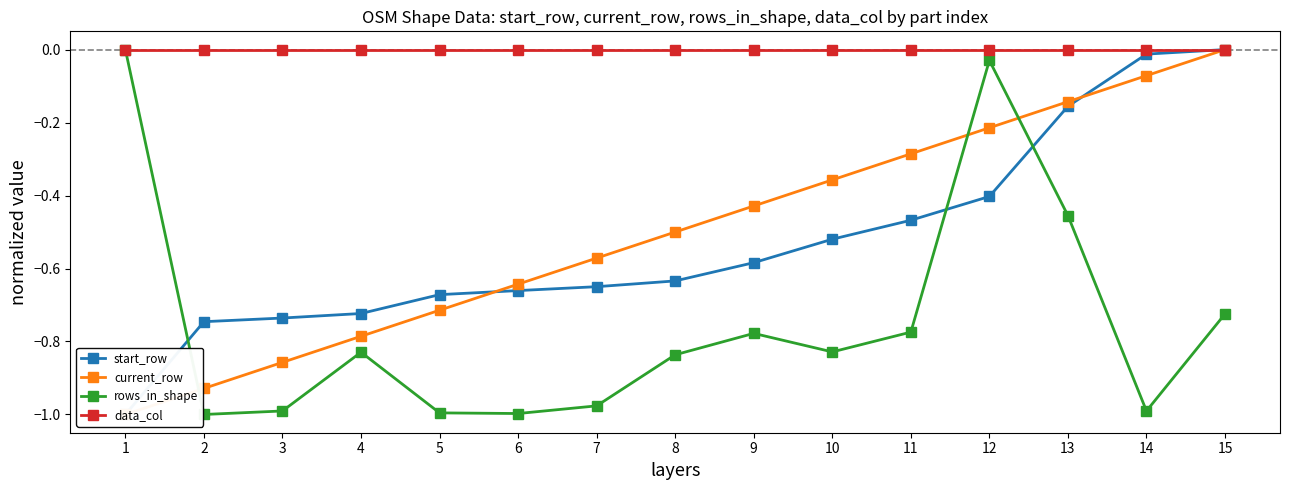

What are all the series names shown in the legend?

start_row, current_row, rows_in_shape, data_col